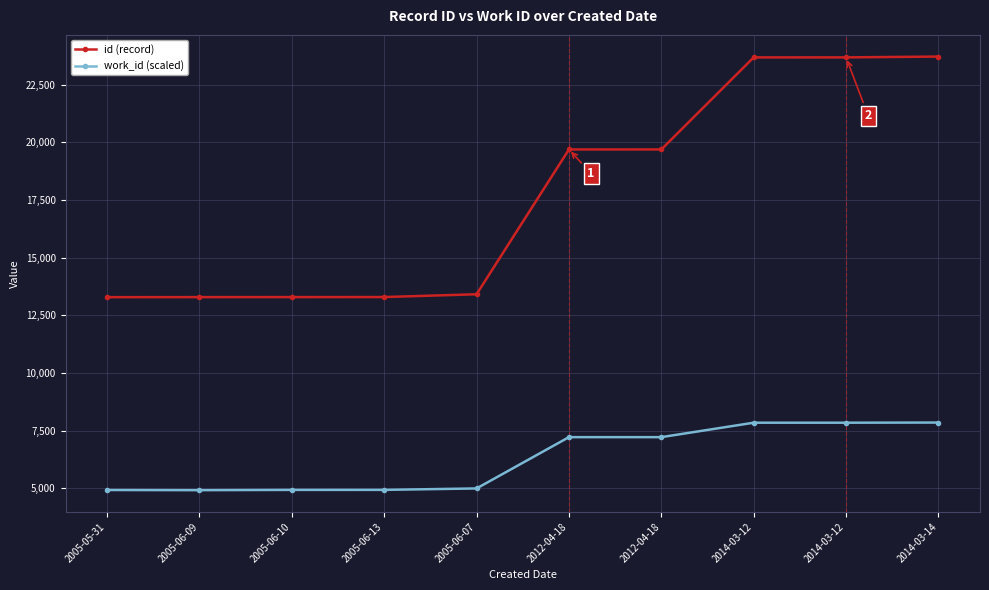

Is this an area chart (filled region under the line)?

No